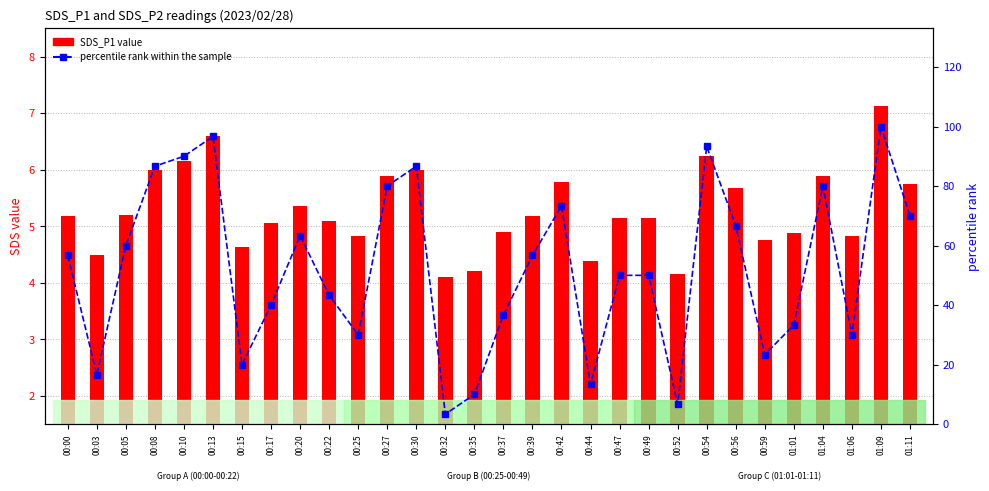

What is the average value of the percentile rank within the sample series?

52.2